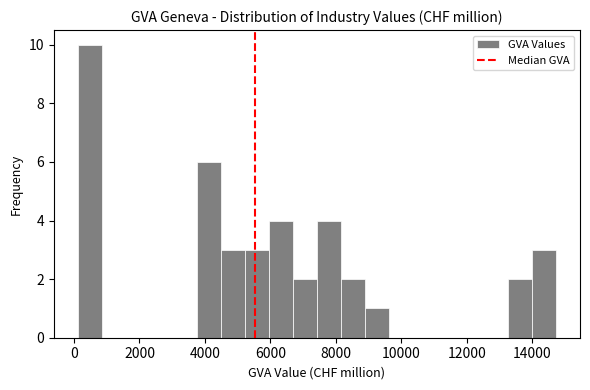

Around what value on the x-axis is the tallest bar? Give the approximate position of its centre, as read against the axis.

400